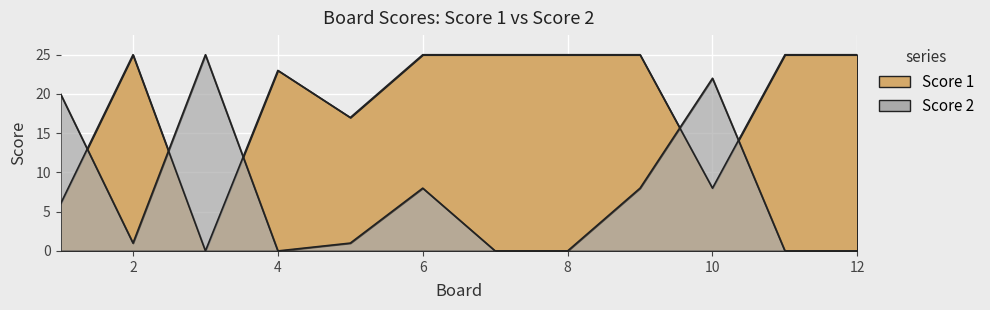

Where is Score 1 nearest to the value 12?

10